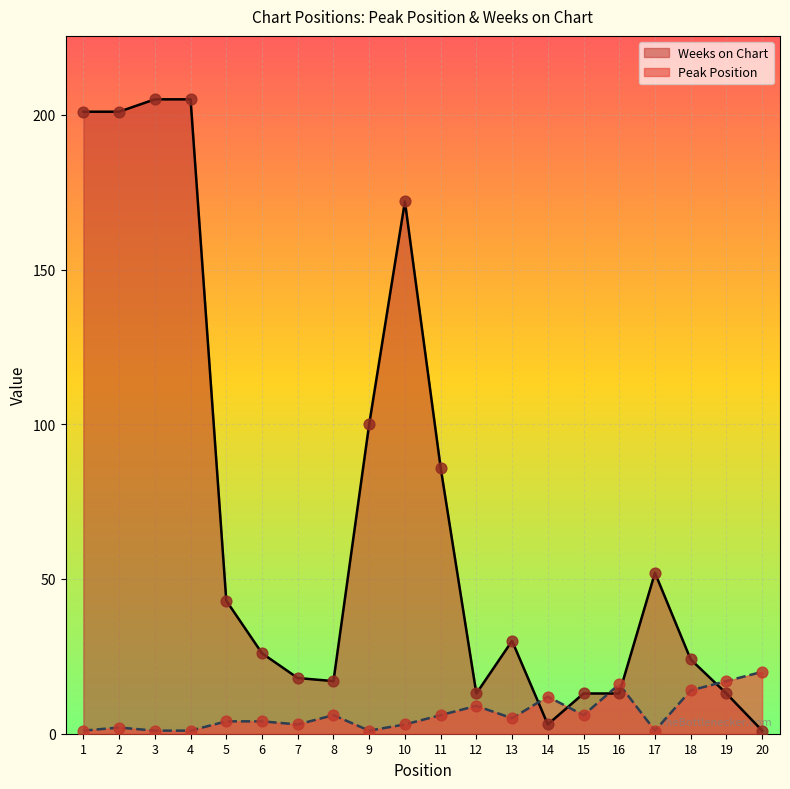

Which series has the largest total across all categories?

Weeks on Chart